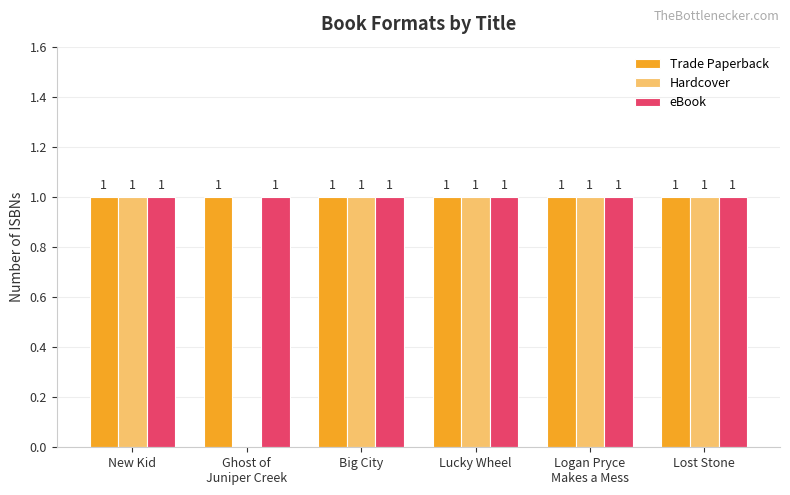

The Trade Paperback series shows 0 at Lost Stone. True or false?

False